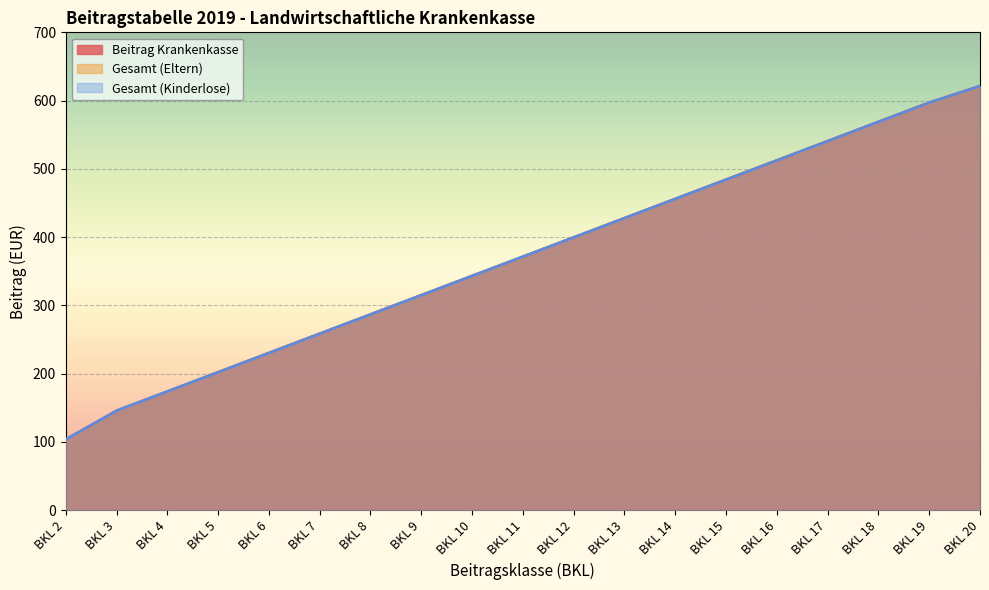

The Gesamt (Eltern) series shows 427.7 at BKL 13. True or false?

True